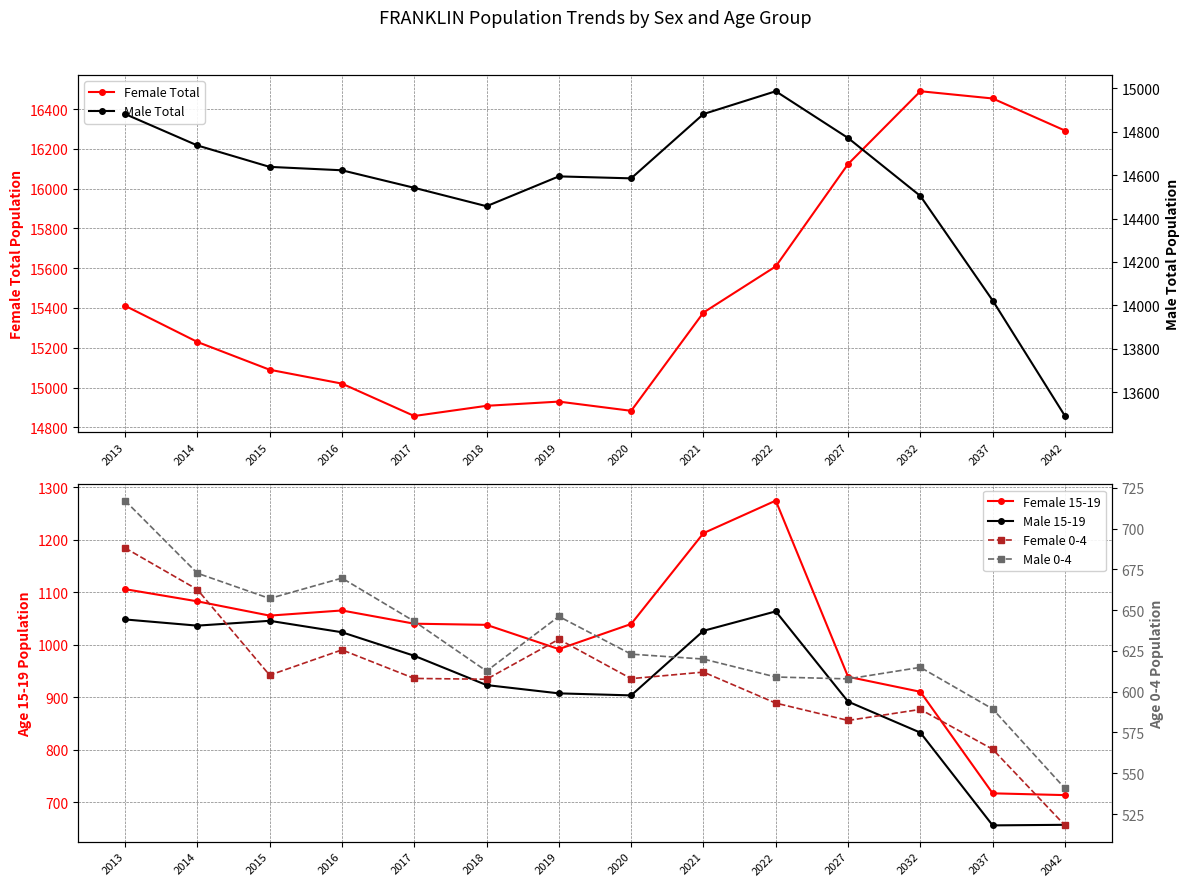

What are all the series names shown in the legend?

Female Total, Female 15-19, Male 15-19, Male Total, Female 0-4, Male 0-4